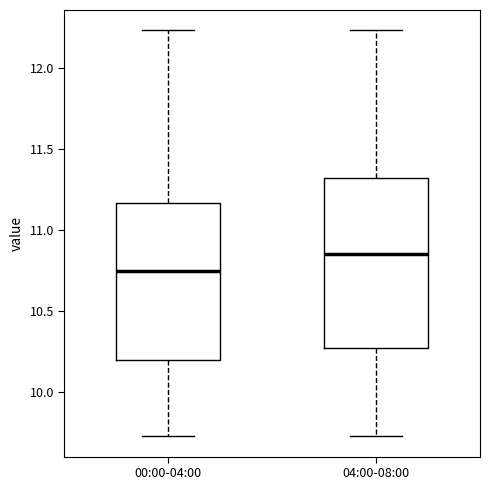

Which box has the lowest median line?

00:00-04:00